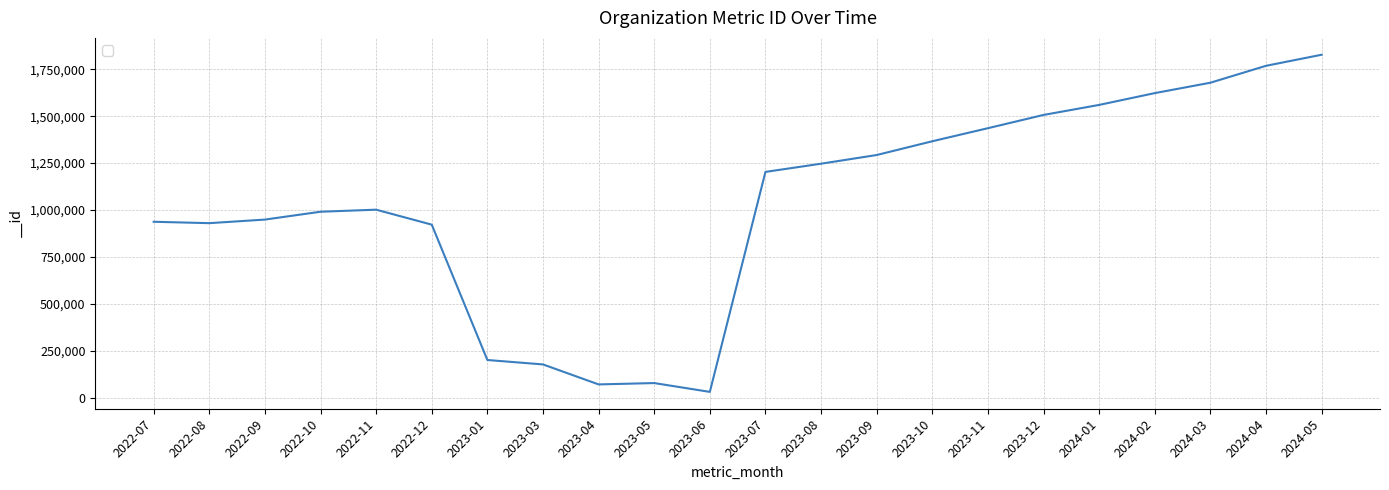

The value at 2023-10 is 2006120. True or false?

False